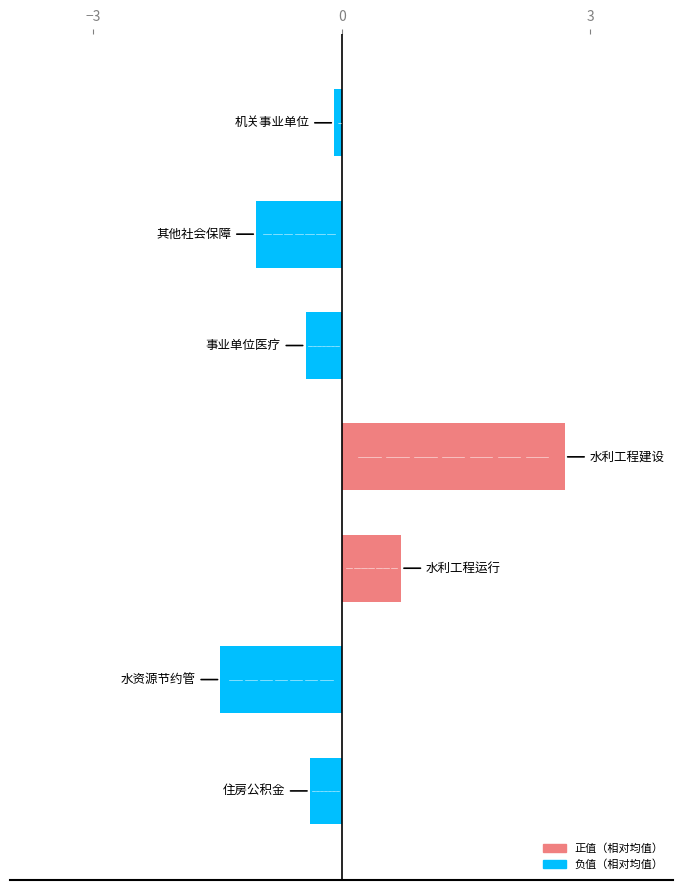

What is the smallest value displayed?

-1.5